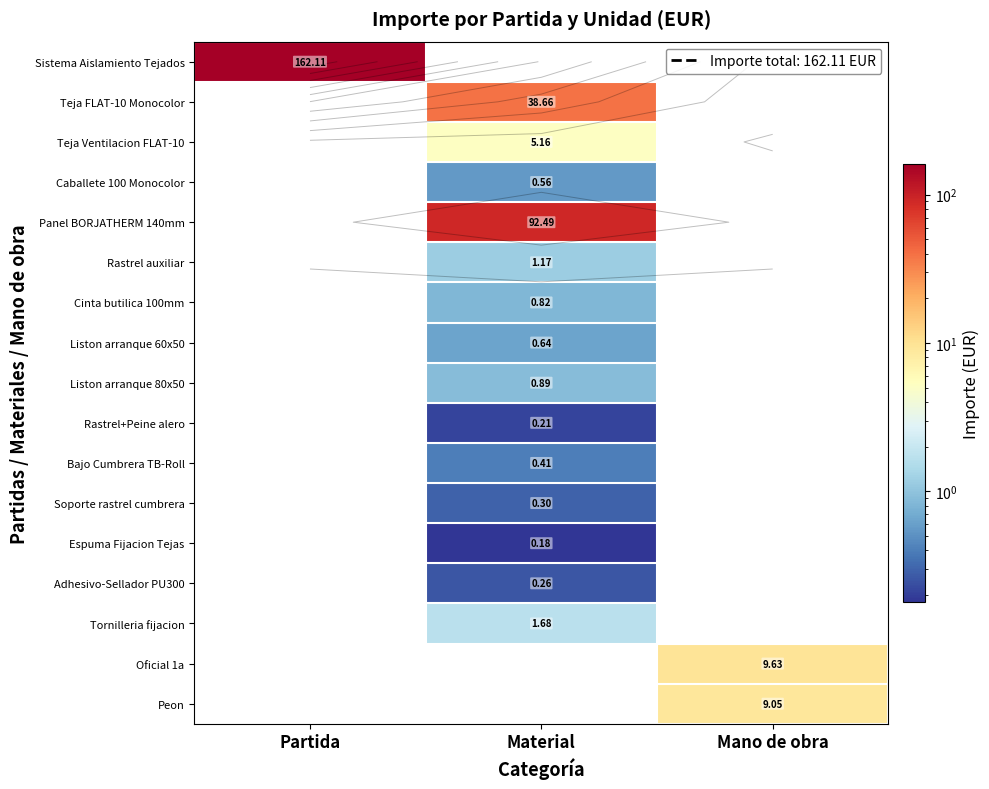

What is the sum of the Liston arranque 80x50 values at Material and Mano de obra?

0.9